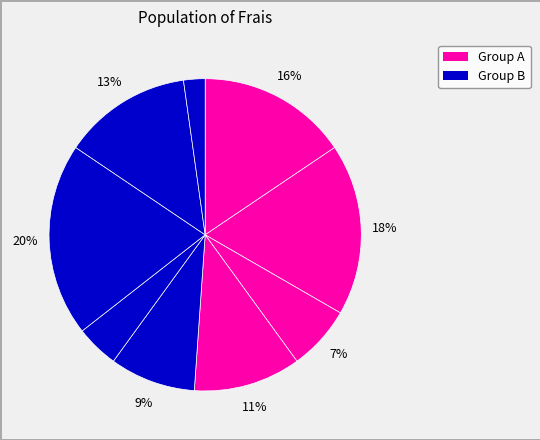

To the nearest percent, what is the average slice percentage?

11%